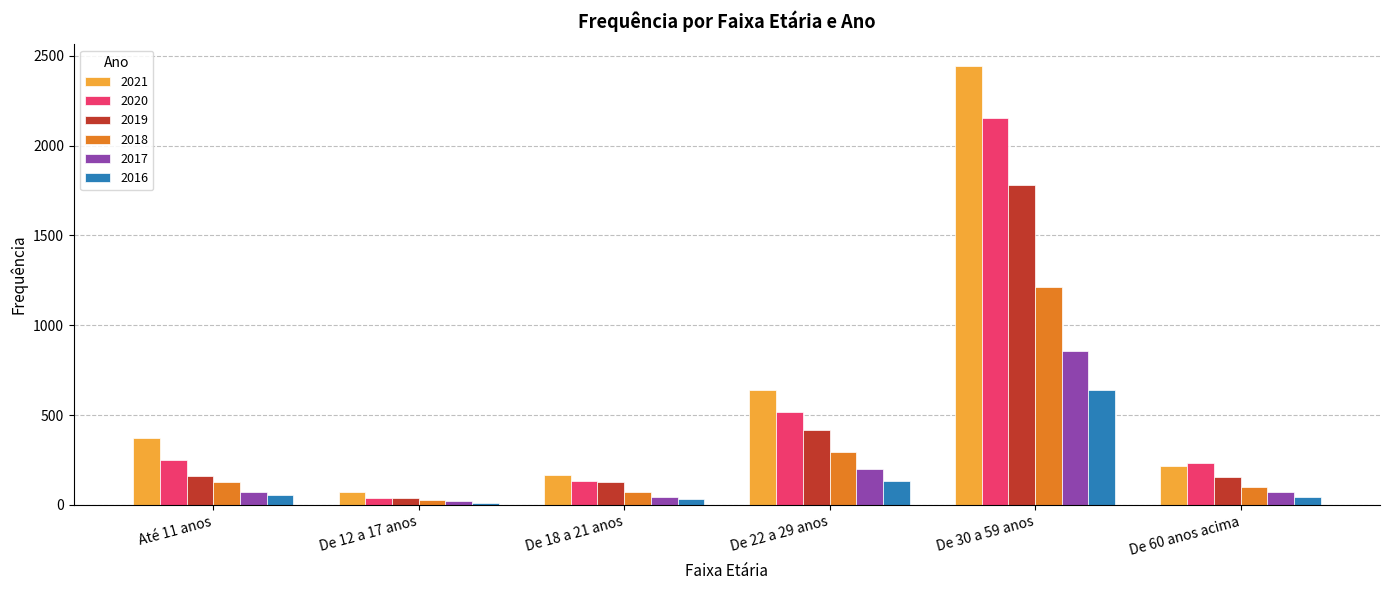

How many series are shown in this chart?

6